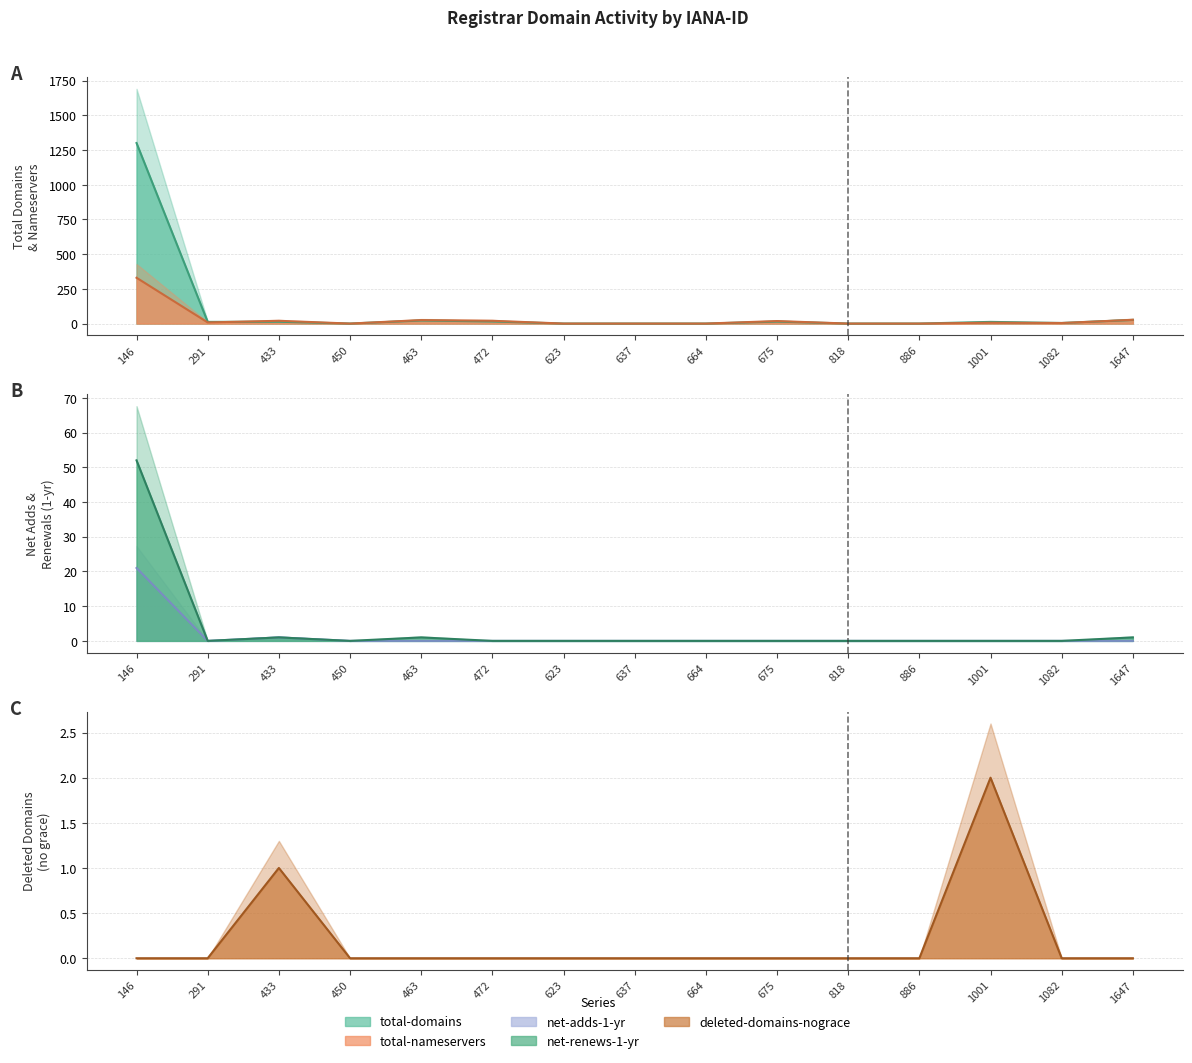

Count the number of categories in the chart.

15